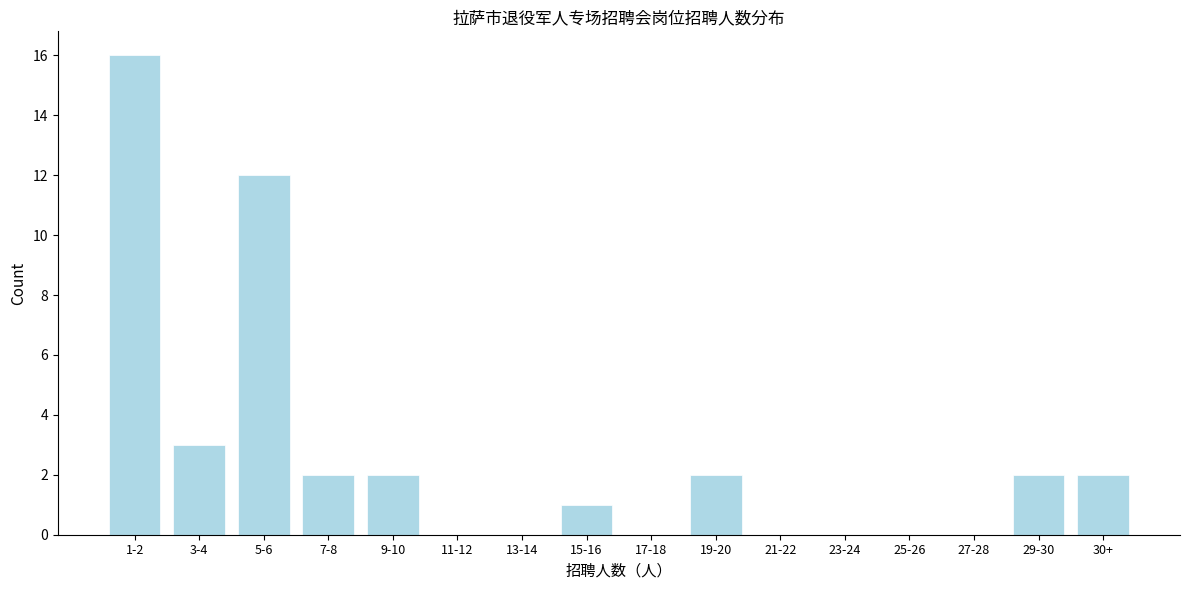

Reading right to left, transcribe all the data shown in this chart.

30+=2	29-30=2	27-28=0	25-26=0	23-24=0	21-22=0	19-20=2	17-18=0	15-16=1	13-14=0	11-12=0	9-10=2	7-8=2	5-6=12	3-4=3	1-2=16